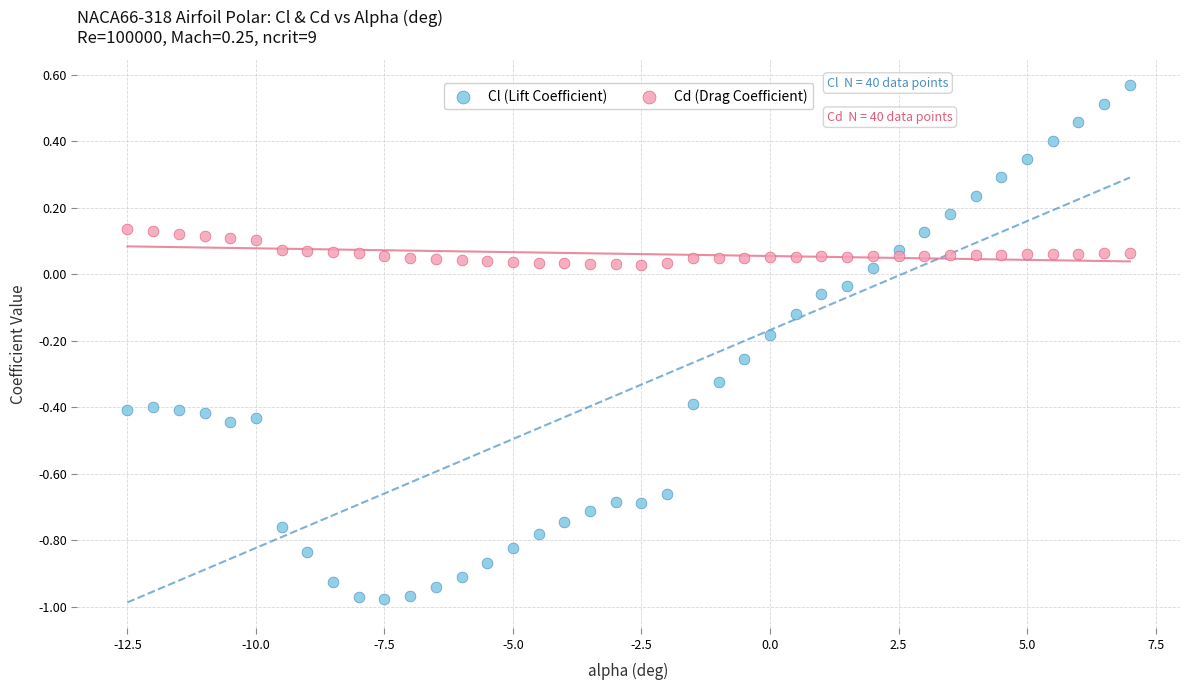

Which series reaches the minimum Y coordinate?

Cl (Lift Coefficient)